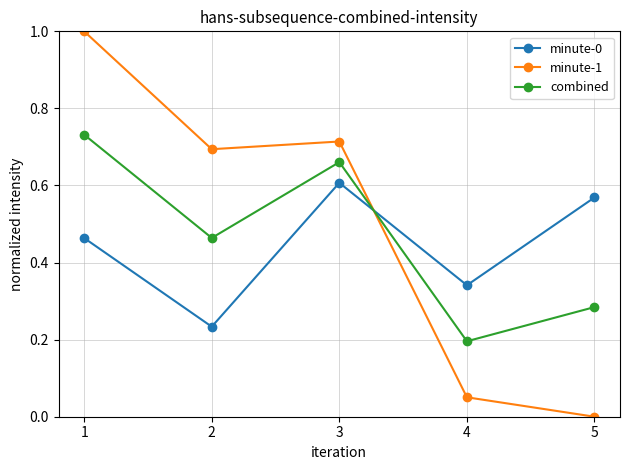

After their last crossing, which series has the higher values: minute-0 or combined?

minute-0